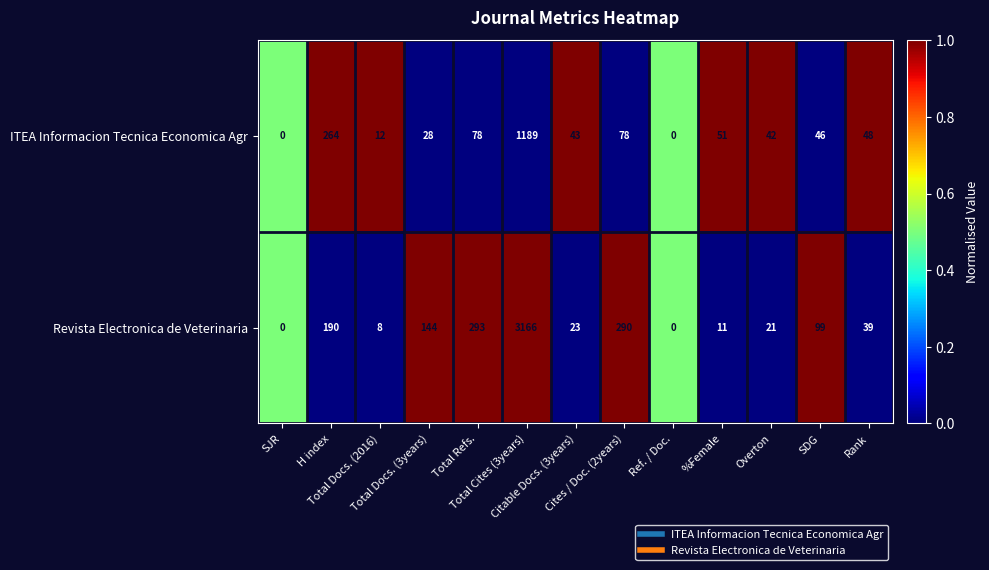

Rank the series by their maximum value, from lowest to highest.

ITEA Informacion Tecnica Economica Agr, Revista Electronica de Veterinaria